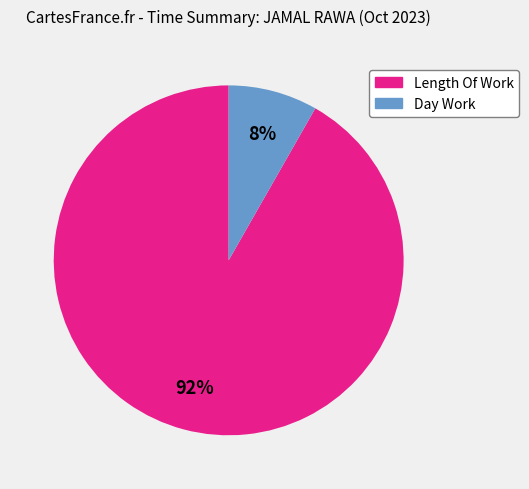

To the nearest percent, what is the average slice percentage?

50%